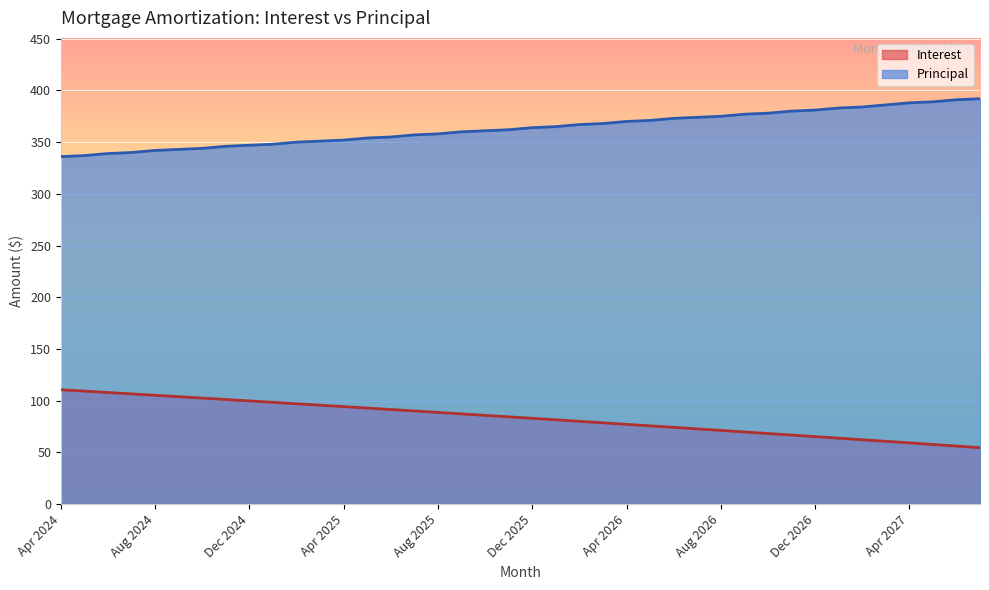

Reading left to right, extract all data points from this chart.

Interest: 110.6	109.3	107.9	106.6	105.2	103.9	102.5	101.2	99.8	98.4	97.0	95.7	94.3	92.9	91.5	90.1	88.7	87.2	85.8	84.4	83.0	81.5	80.1	78.6	77.2	75.7	74.2	72.8	71.3	69.8	68.3	66.8	65.3	63.8	62.3	60.8	59.2	57.7	56.1	54.6
Principal: 336.0	337.0	339.0	340.0	342.0	343.0	344.0	346.0	347.0	348.0	350.0	351.0	352.0	354.0	355.0	357.0	358.0	360.0	361.0	362.0	364.0	365.0	367.0	368.0	370.0	371.0	373.0	374.0	375.0	377.0	378.0	380.0	381.0	383.0	384.0	386.0	388.0	389.0	391.0	392.0